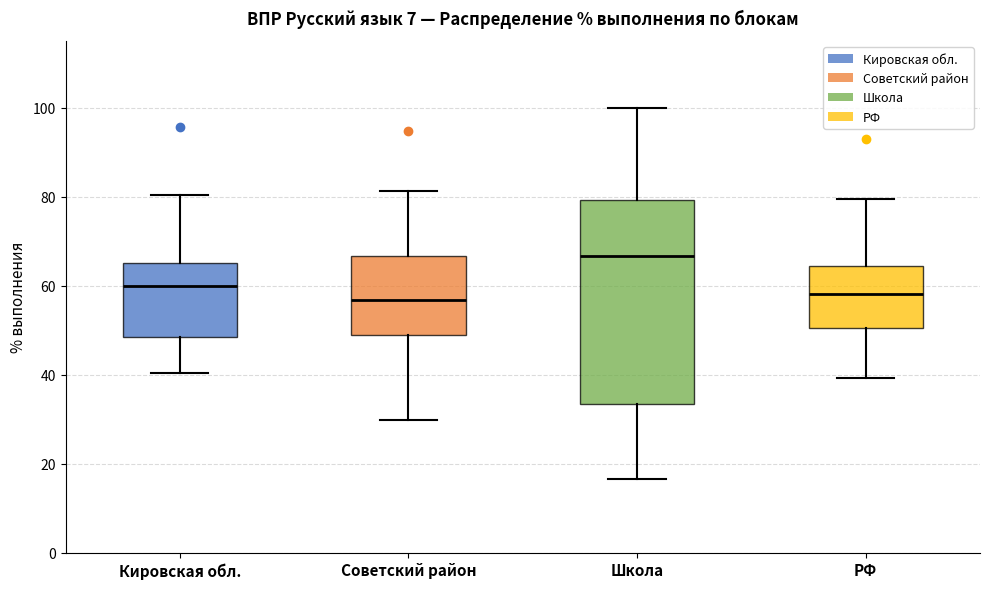

Reading left to right, read every box against the y-axis: the position of its median line, the range the box covers, and the ends of its whiskers. The values are not printed on the chart, so give them approximately, as read against the axis.

Кировская обл.: median 60, box 48 to 64, whiskers 40 to 80
Советский район: median 56, box 48 to 66, whiskers 30 to 82
Школа: median 66, box 34 to 80, whiskers 16 to 100
РФ: median 58, box 50 to 64, whiskers 40 to 80